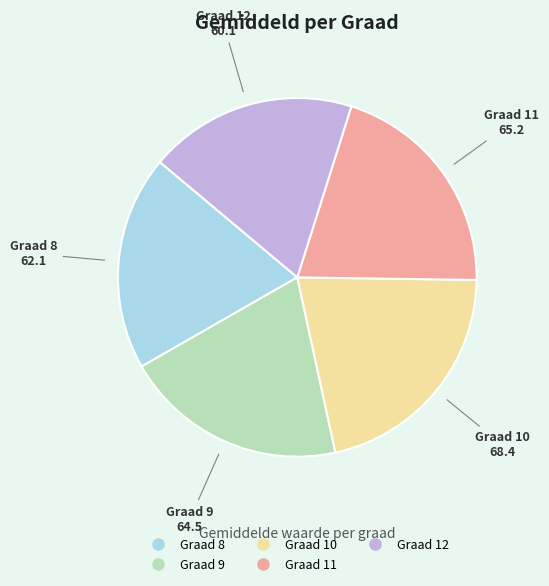

Is the sum of Graad 9 and Graad 8 greater than half?

No